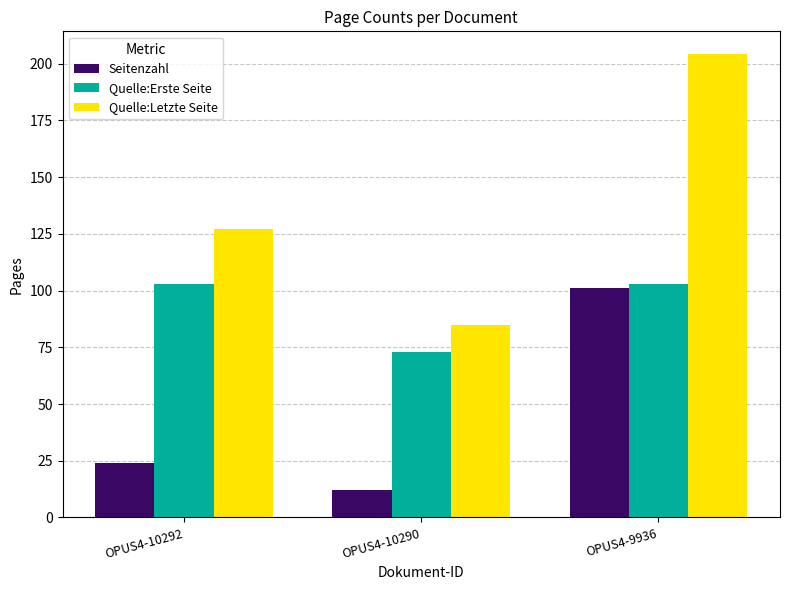

What is the total value across all series at OPUS4-10290?

170